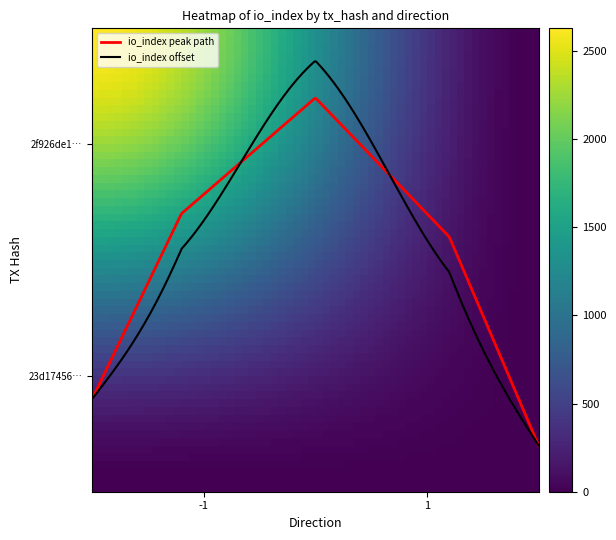

Which series has the largest range (max minus min)?

io_index offset